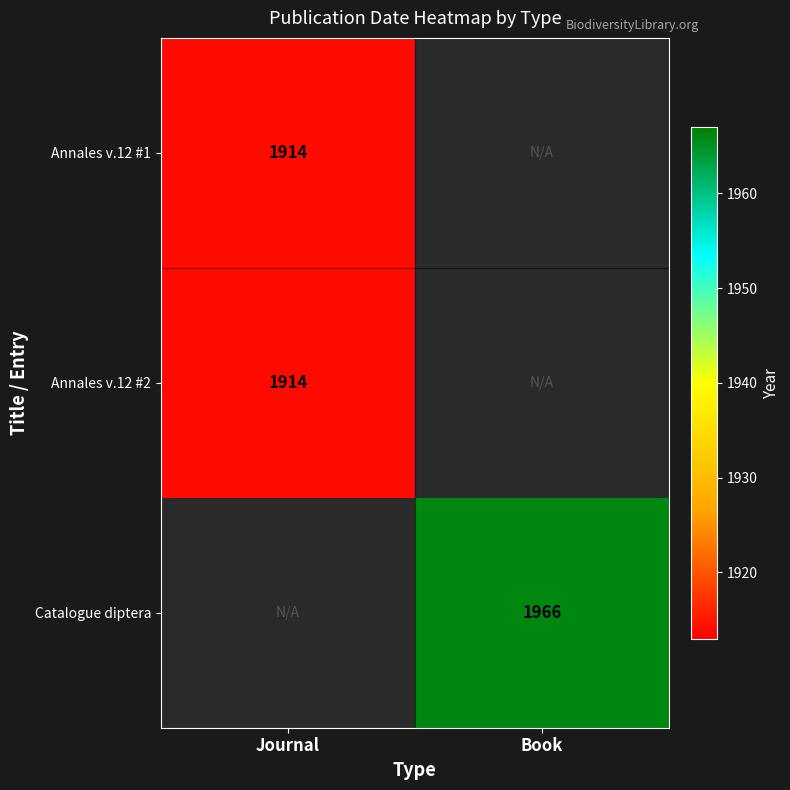

Is it true that Catalogue diptera equals 798 at Book?

False